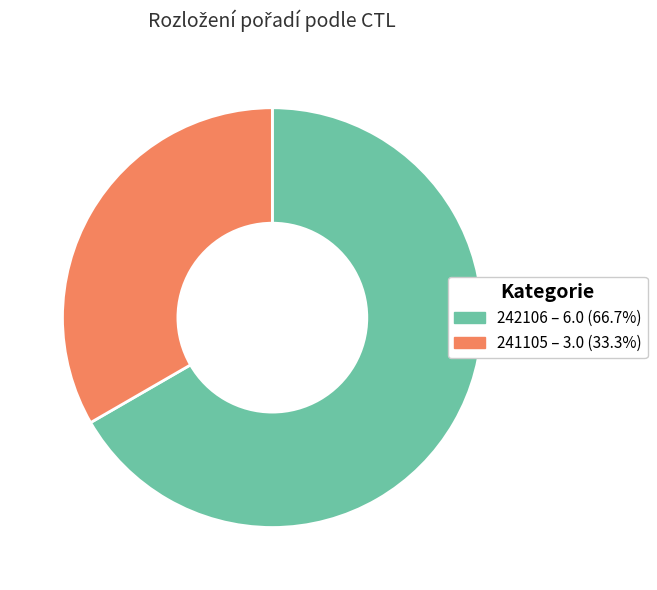

Which has a higher value, 242106 or 241105?

242106